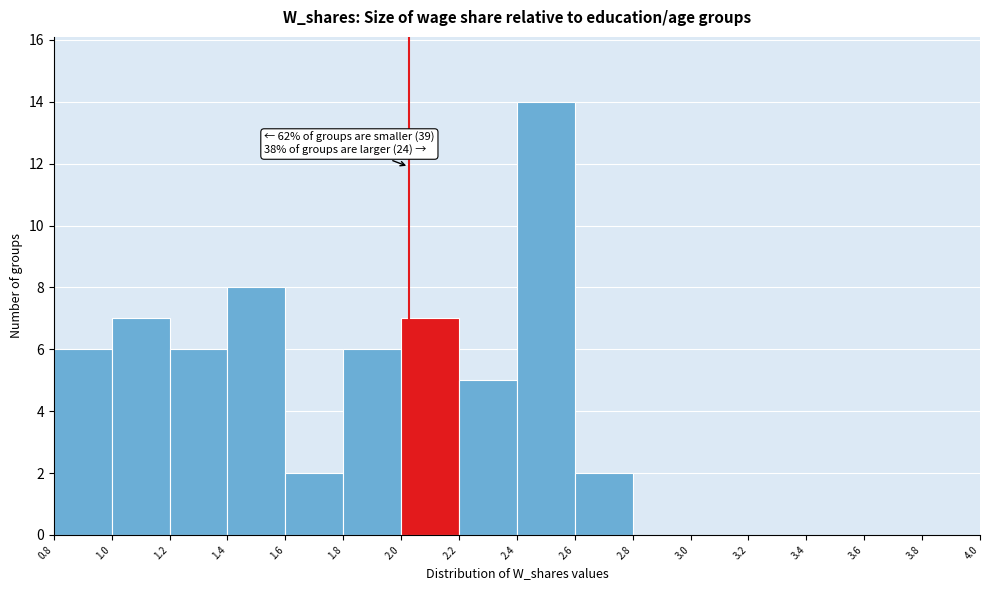

Over which range of the x-axis is the bar tallest?

2.4 to 2.6